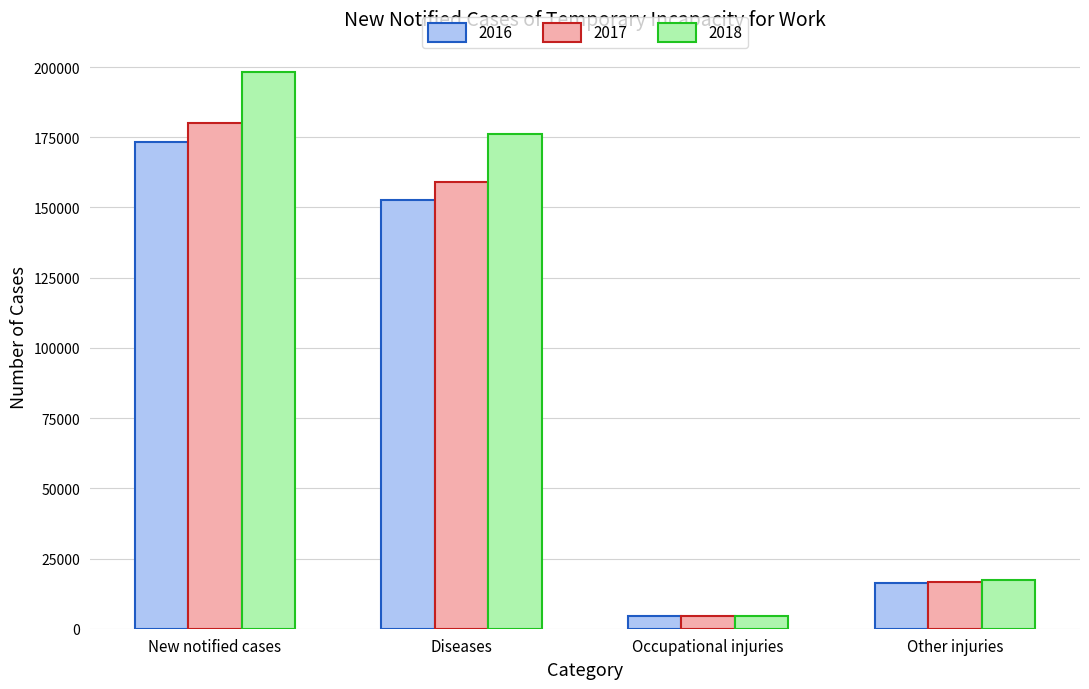

What value does the 2017 series have at Occupational injuries?

4514